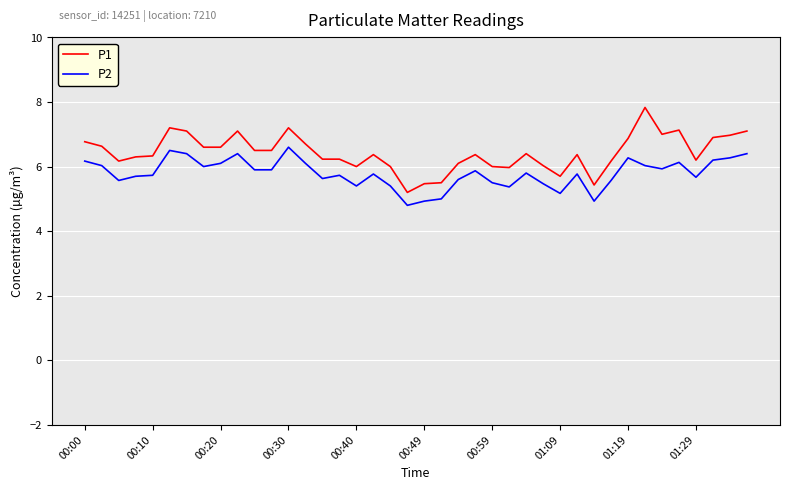

Which series has the largest total across all categories?

P1